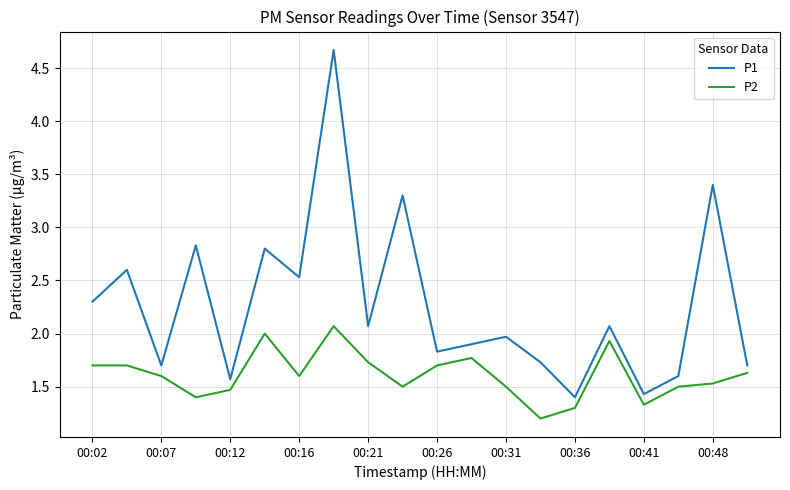

Rank the series by their maximum value, from lowest to highest.

P2, P1